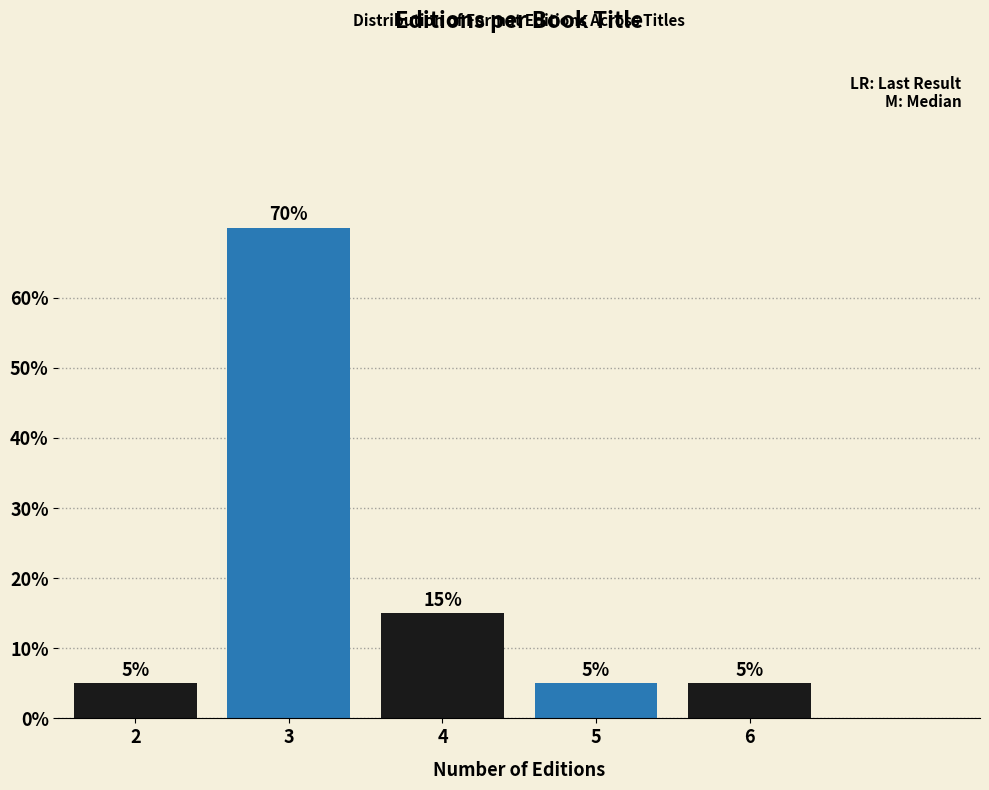

Reading left to right, transcribe all the data shown in this chart.

5	70	15	5	5